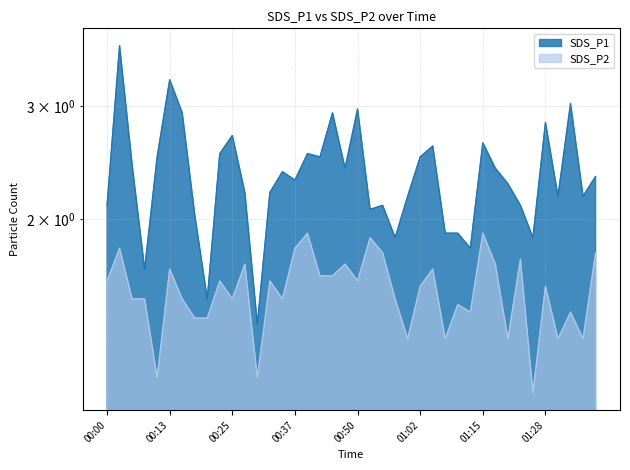

At which category does SDS_P2 reach its first local peak?

00:03